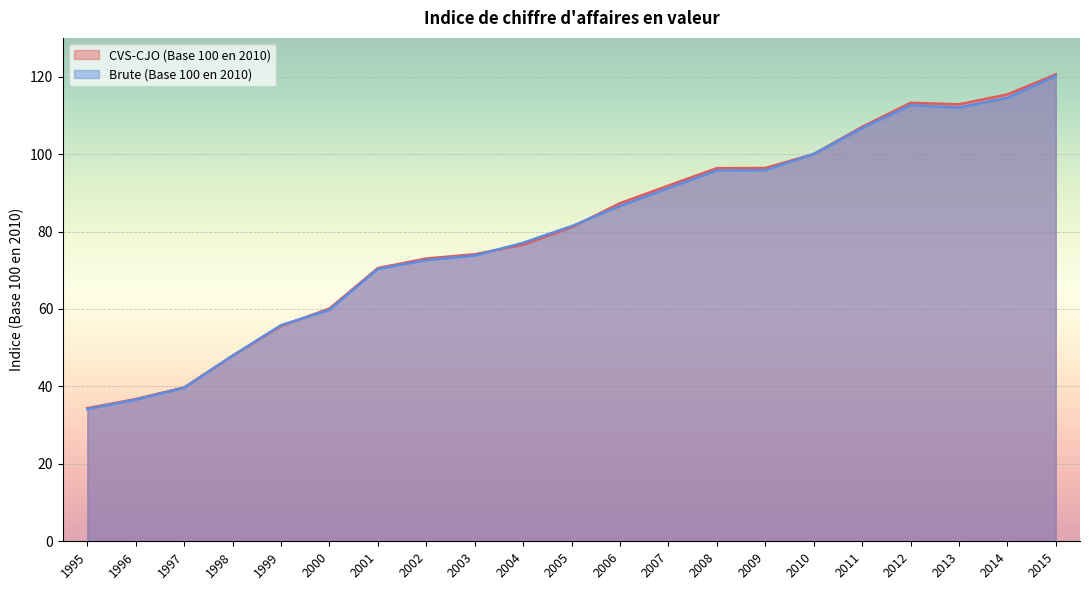

Where is Brute (Base 100 en 2010) nearest to the value 77?

2004